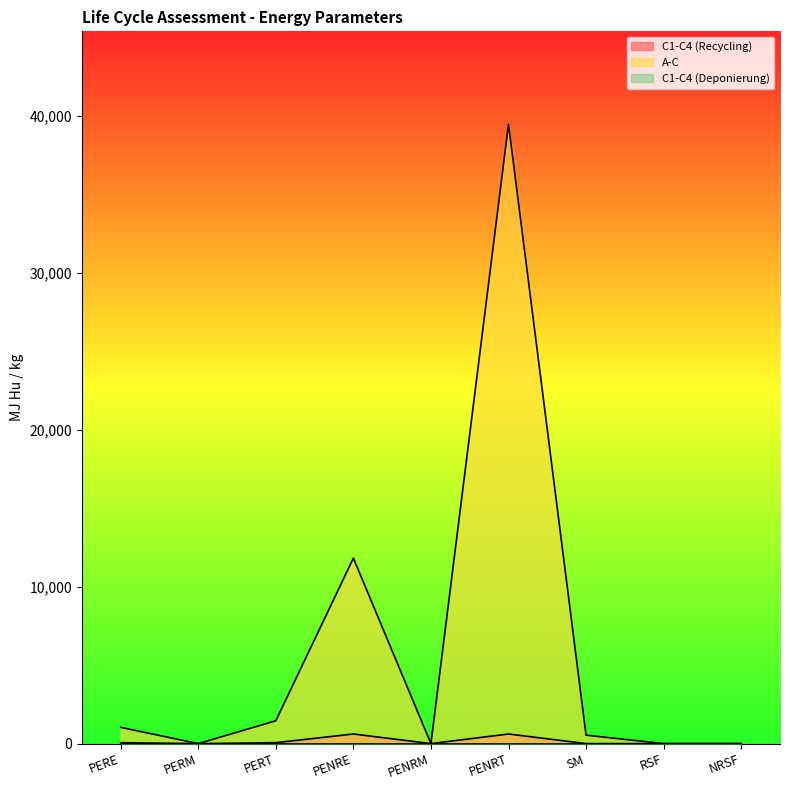

What is the label of the 8th point from the left?

RSF